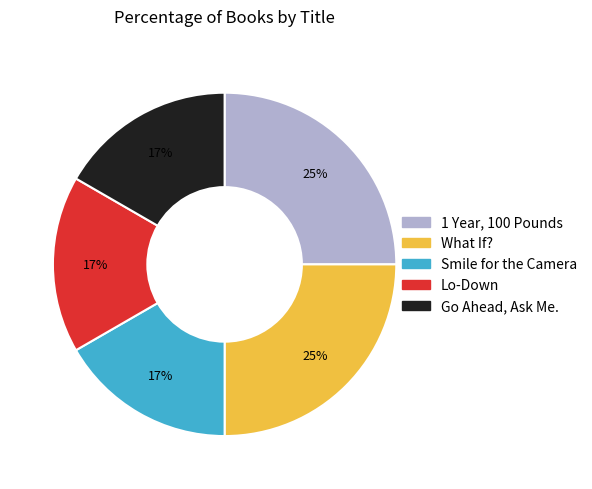

What percentage is the Lo-Down slice, to the nearest percent?

17%